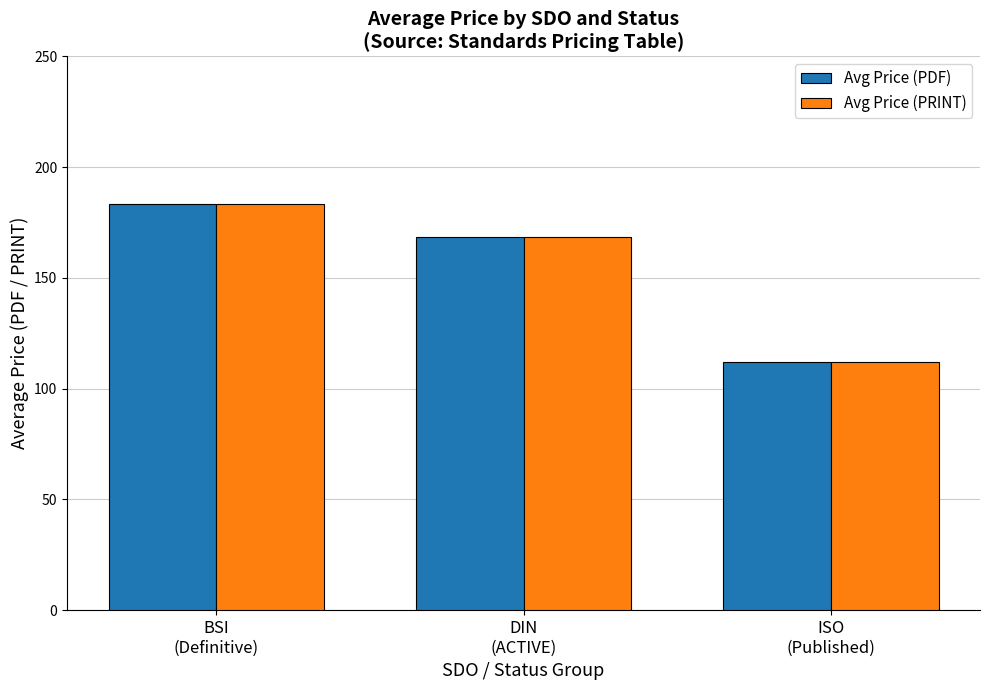

What is the total value across all series at DIN
(ACTIVE)?

337.2